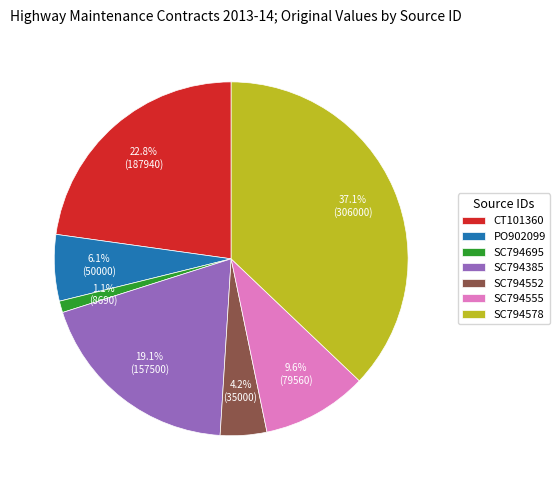

What percentage is the SC794385 slice, to the nearest percent?

19%